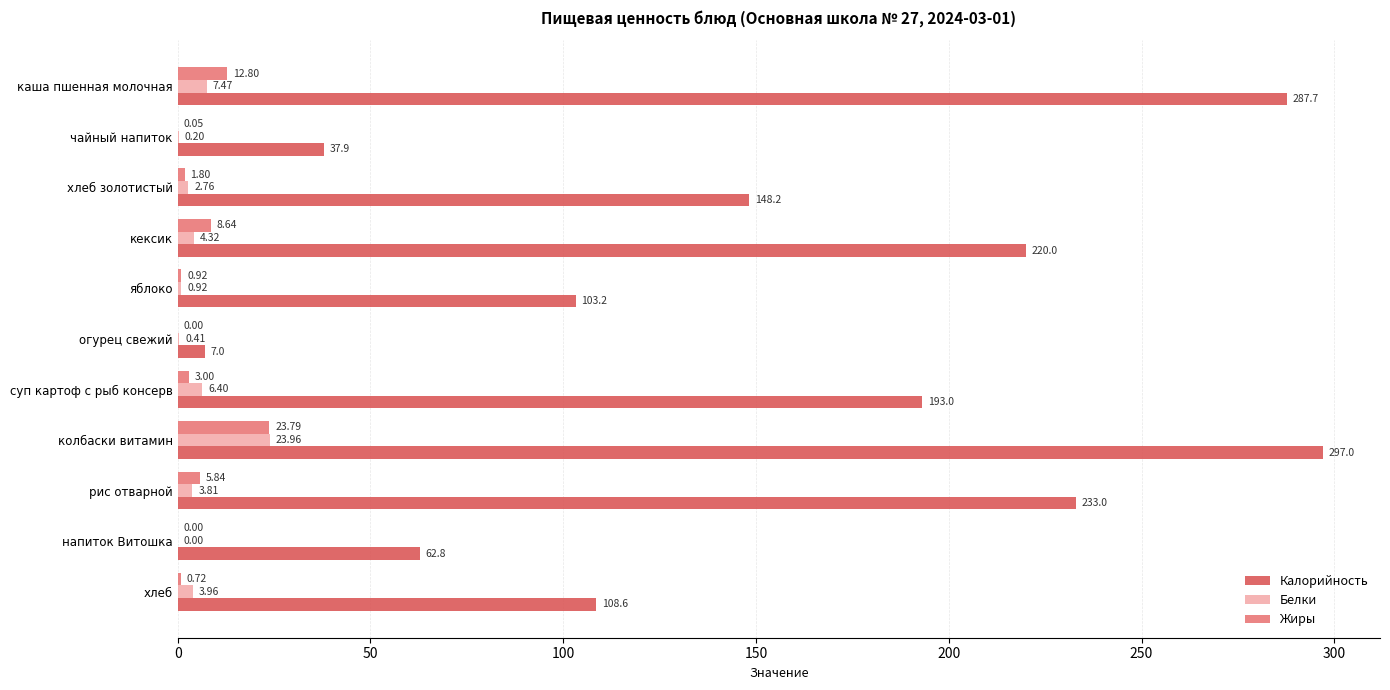

What is the sum of the Калорийность values at яблоко and чайный напиток?

141.1